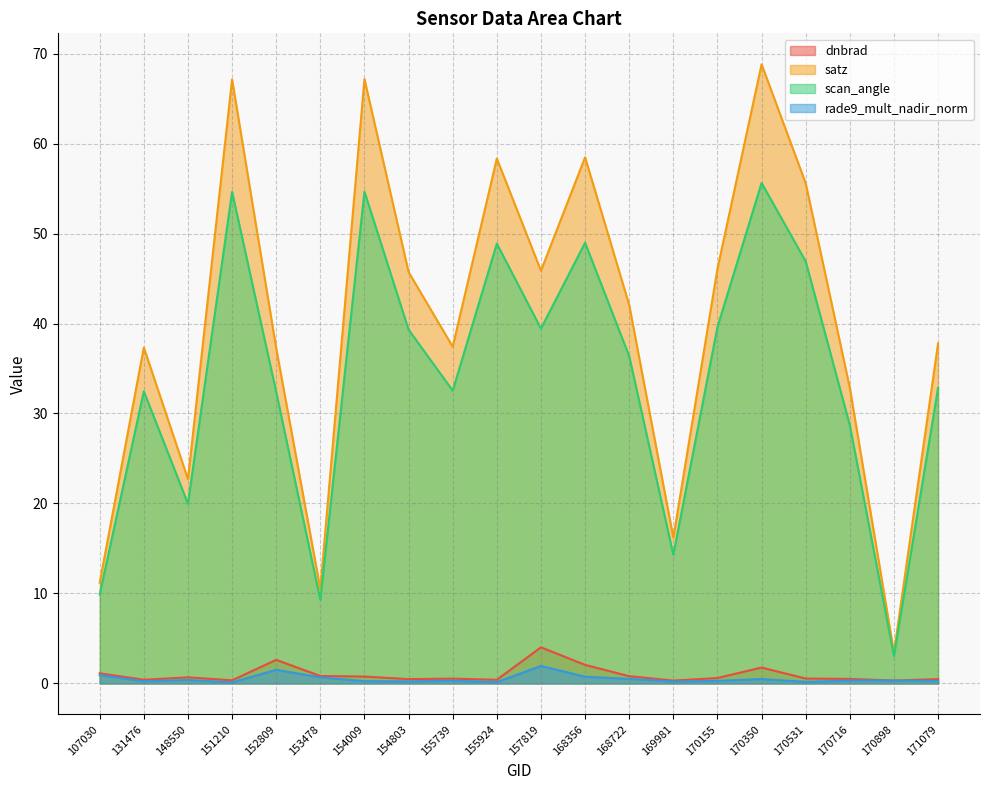

Reading left to right, list all the values displayed in this chart.

dnbrad: 1.1	0.4	0.7	0.3	2.6	0.8	0.8	0.5	0.5	0.4	4.0	2.1	0.8	0.3	0.6	1.8	0.5	0.5	0.3	0.5
satz: 11.2	37.3	22.7	67.1	37.3	10.5	67.2	45.7	37.4	58.3	45.9	58.5	42.1	16.2	46.1	68.8	55.6	32.8	3.4	37.8
scan_angle: 9.9	32.5	20.0	54.6	32.4	9.3	54.7	39.3	32.5	48.9	39.4	49.0	36.4	14.3	39.6	55.6	46.9	28.7	3.0	32.9
rade9_mult_nadir_norm: 0.9	0.2	0.4	0.1	1.5	0.7	0.3	0.2	0.3	0.1	1.9	0.8	0.5	0.2	0.3	0.5	0.2	0.3	0.3	0.3